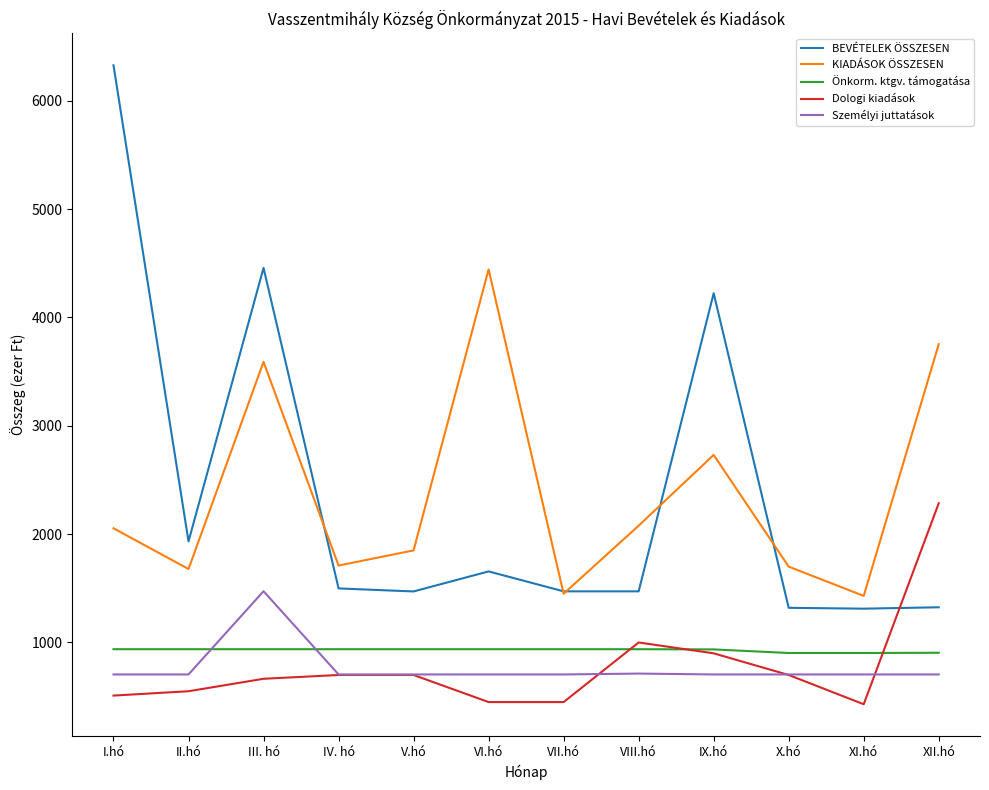

What is the sum of all KIADÁSOK ÖSSZESEN values?

28467